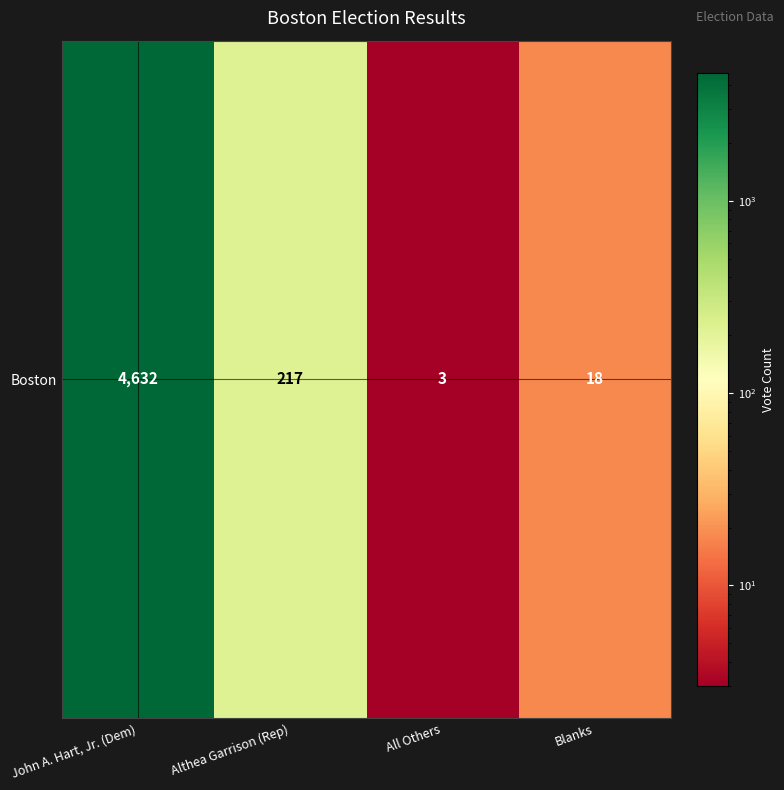

The chart shows a value of 18 at Blanks. True or false?

True